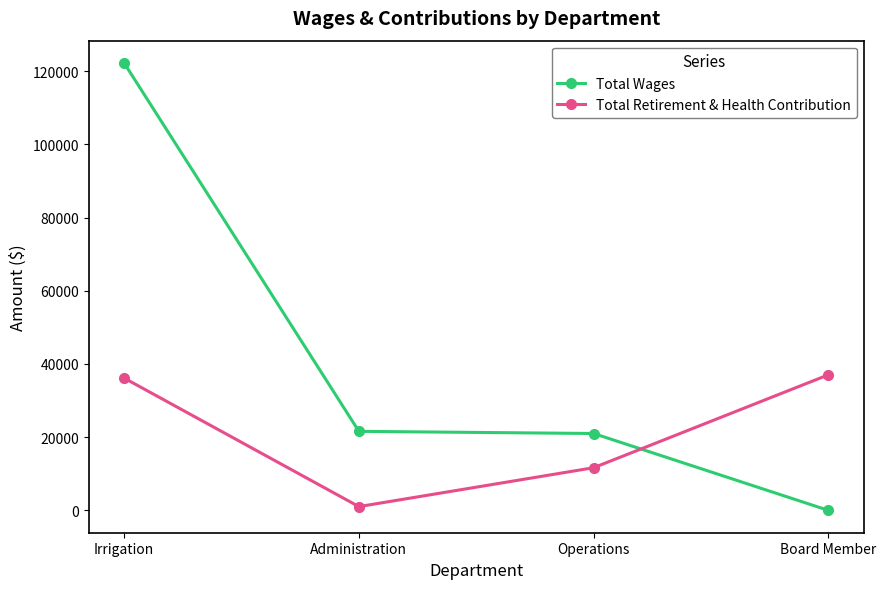

What is the difference between the maximum and minimum values in the Total Retirement & Health Contribution series?

36012